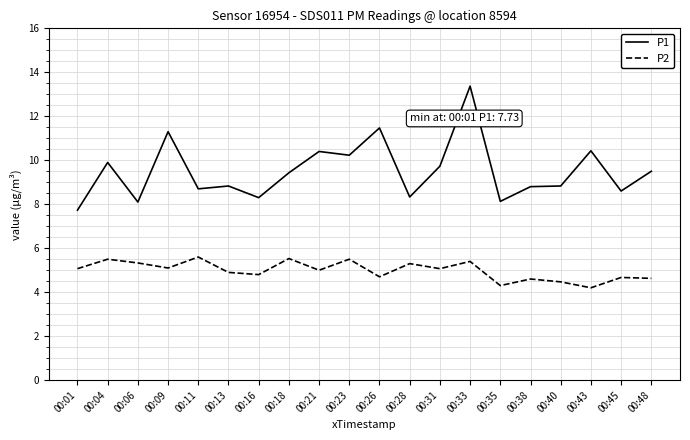

Where does the P1 series first go above 9?

00:04